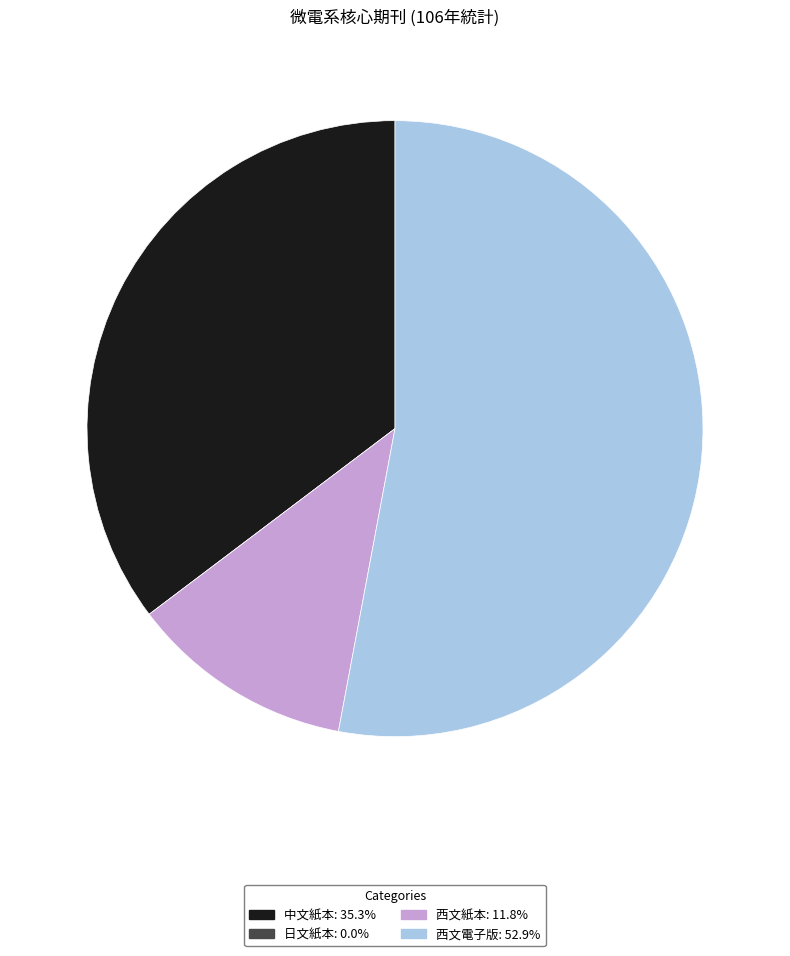

Which slice is the largest?

西文電子版